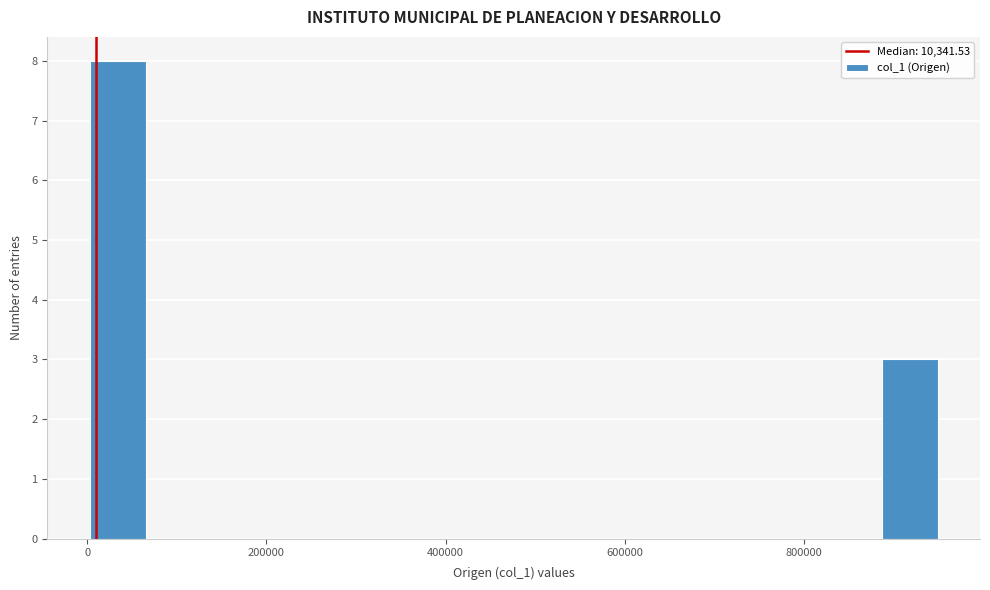

Read against the x-axis, roughly where is the centre of the tallest bar?

40000